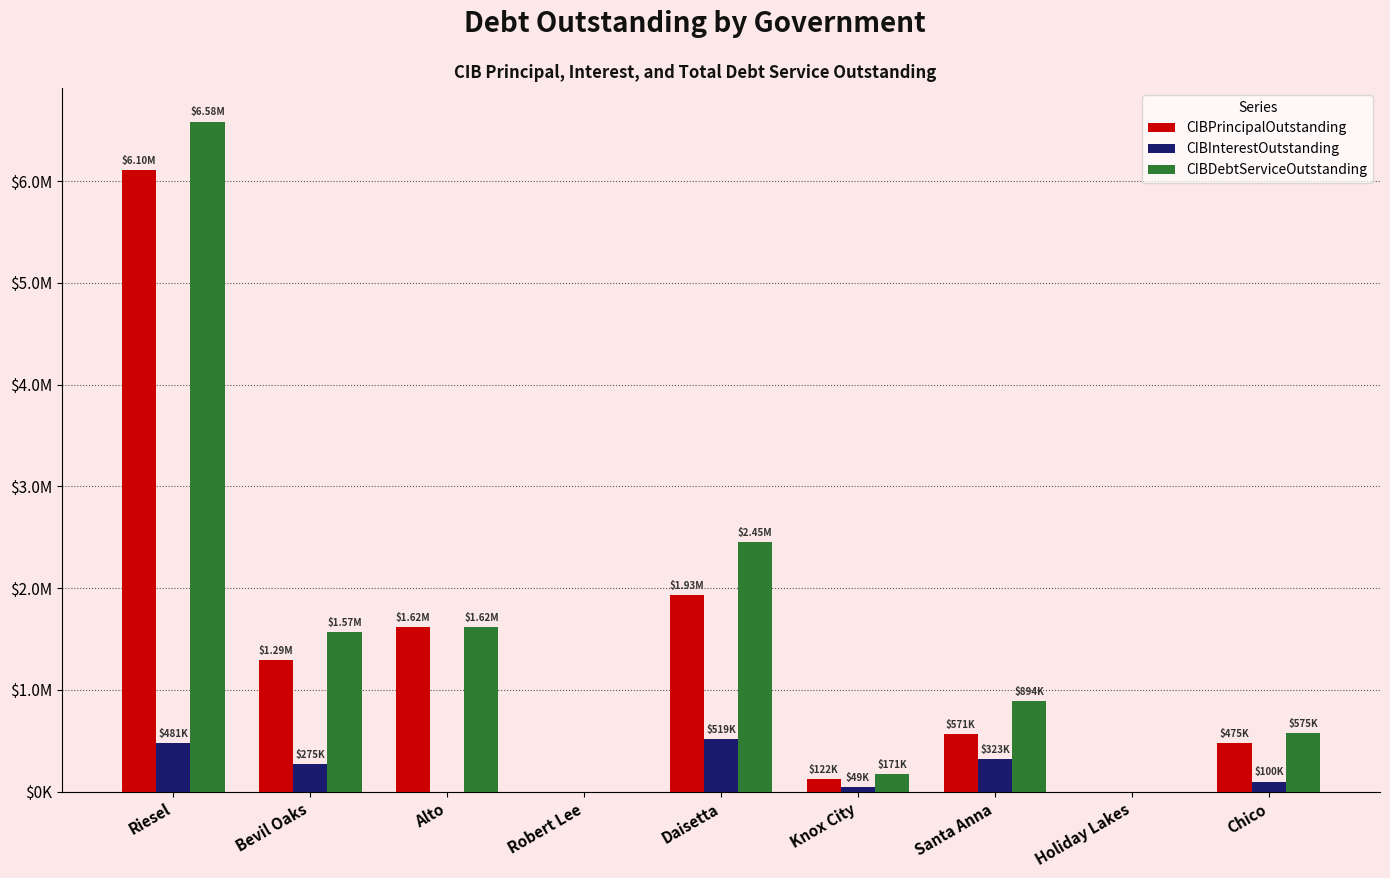

What are all the series names shown in the legend?

CIBPrincipalOutstanding, CIBInterestOutstanding, CIBDebtServiceOutstanding